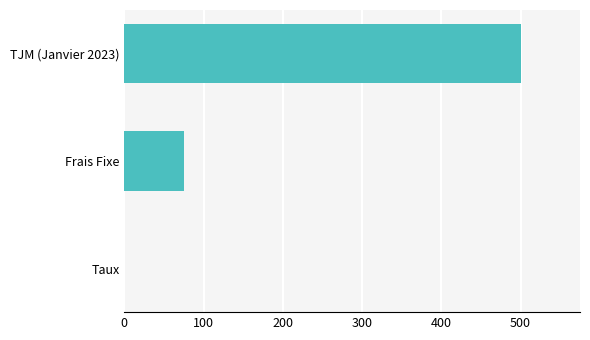

Where is the data nearest to the value 250?

Frais Fixe